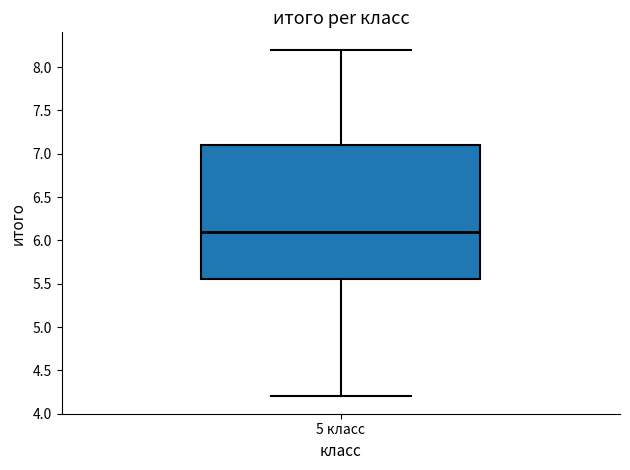

Where is the upper edge of the box for 5 класс on the y-axis? The values are not printed on the chart, so give them approximately, as read against the axis.

7.10